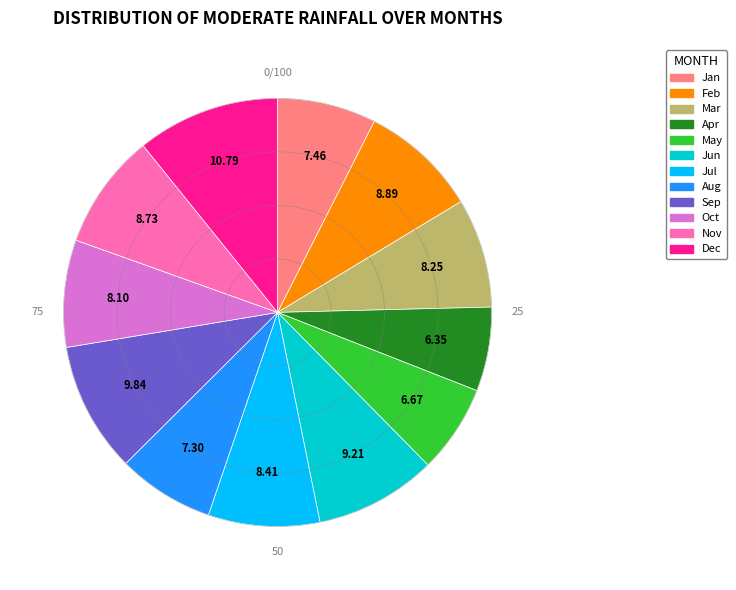

Does Feb account for over 50% of the chart?

No